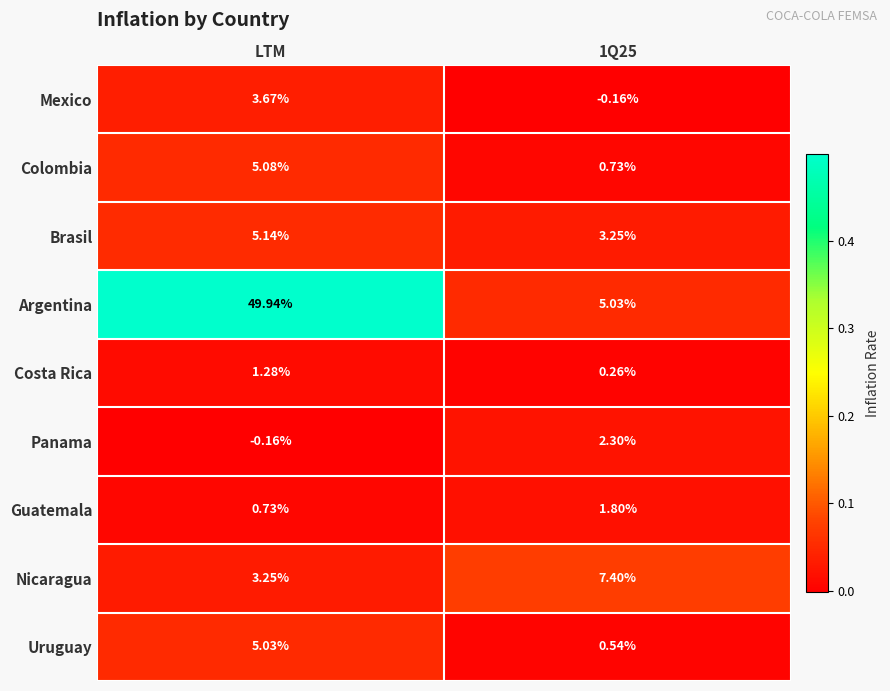

At which category does the chart reach its peak across all series?

LTM